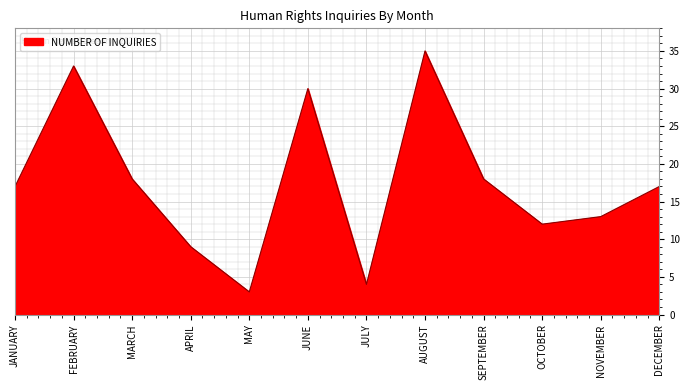

Reading left to right, transcribe all the data shown in this chart.

JANUARY=17	FEBRUARY=33	MARCH=18	APRIL=9	MAY=3	JUNE=30	JULY=4	AUGUST=35	SEPTEMBER=18	OCTOBER=12	NOVEMBER=13	DECEMBER=17